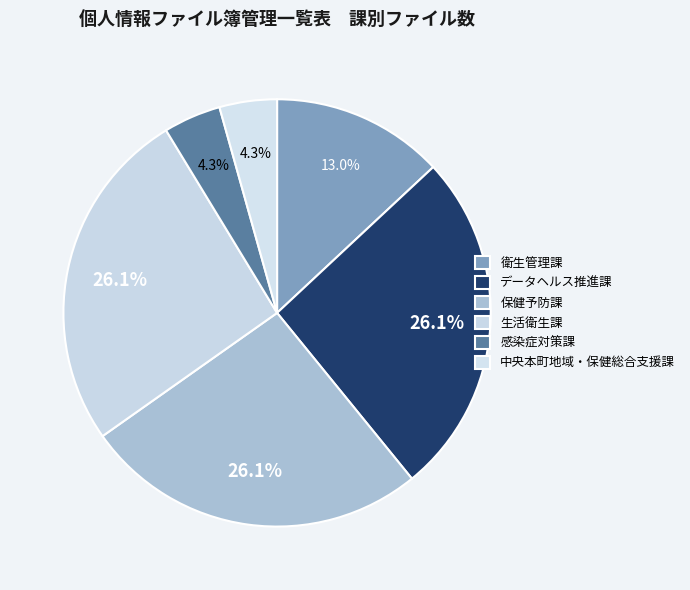

How many segments does this pie chart have?

6